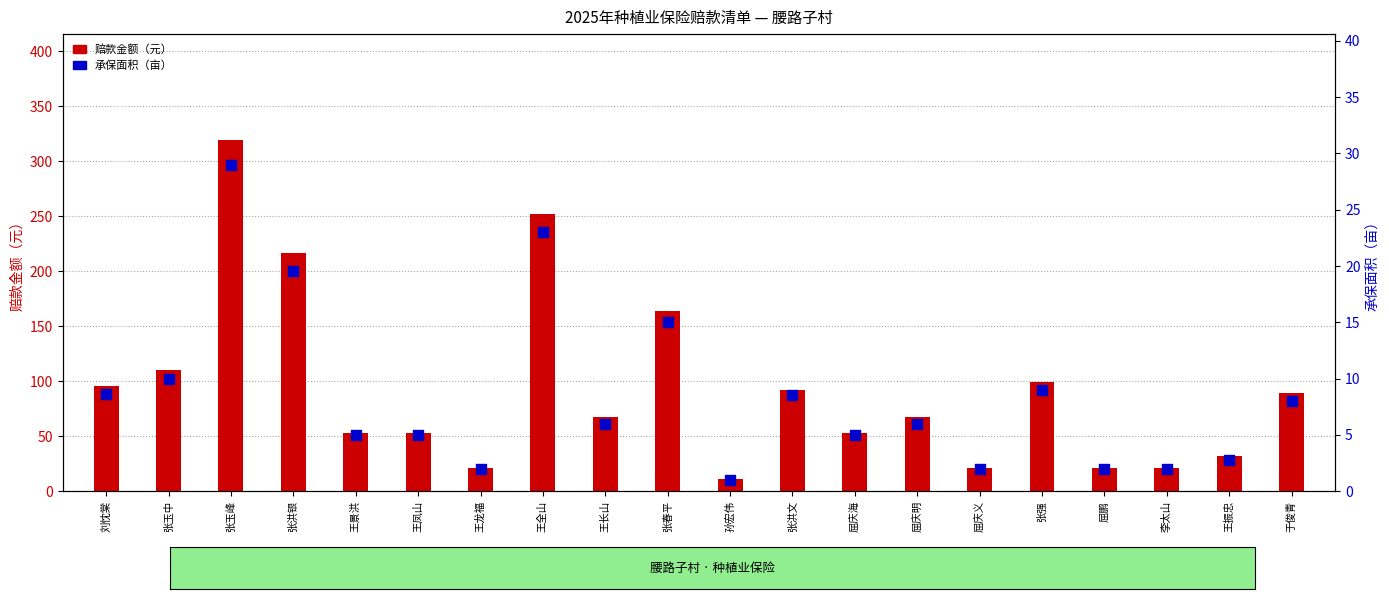

What is the total value across all series at 屈鹏?

23.3